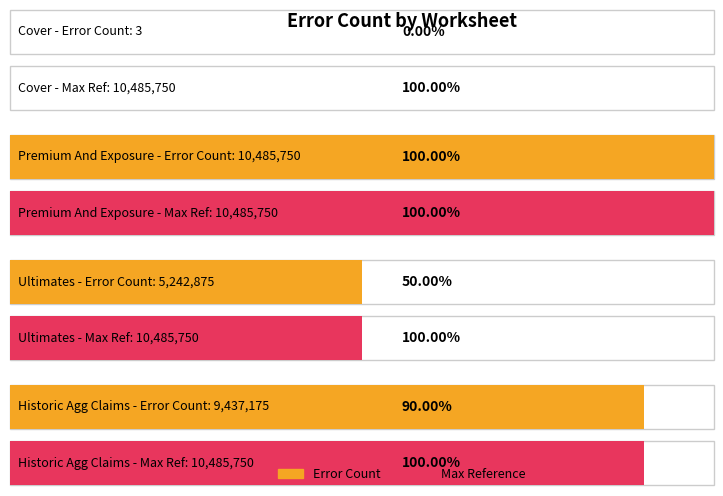

The value at Premium And Exposure is 10485750. True or false?

True